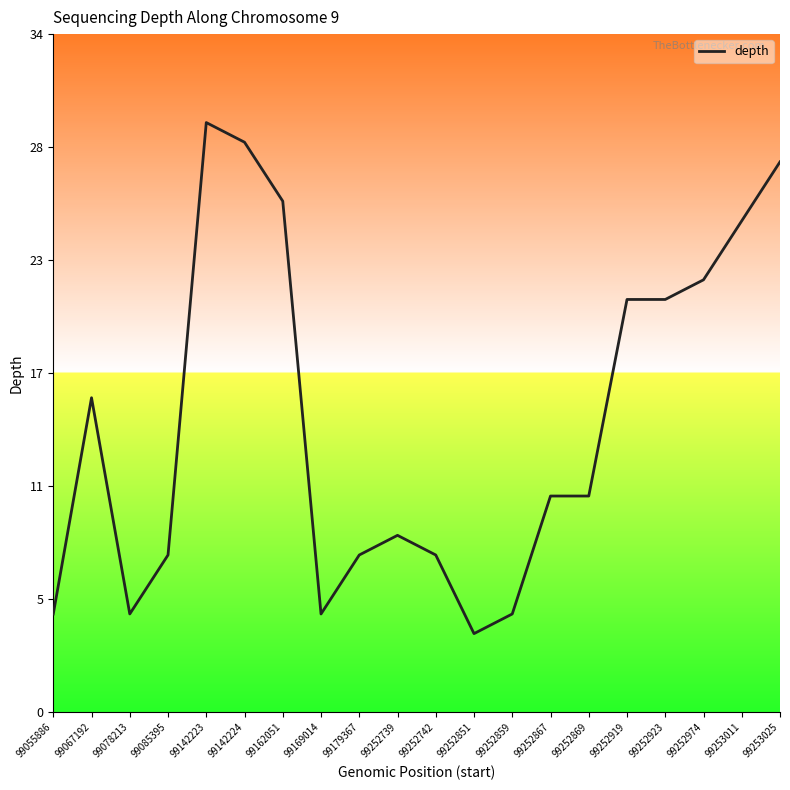

How many interior local valleys (lower than both neighbors) does the data have?

3